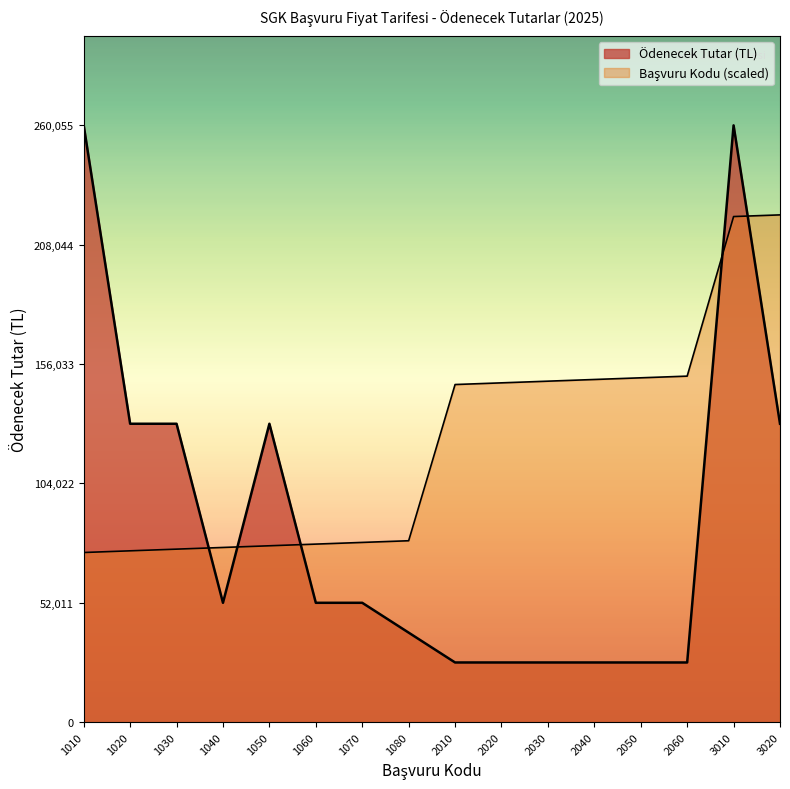

Rank the series by their average value, from highest to lowest.

Başvuru Kodu, Ödenecek Tutar (TL)